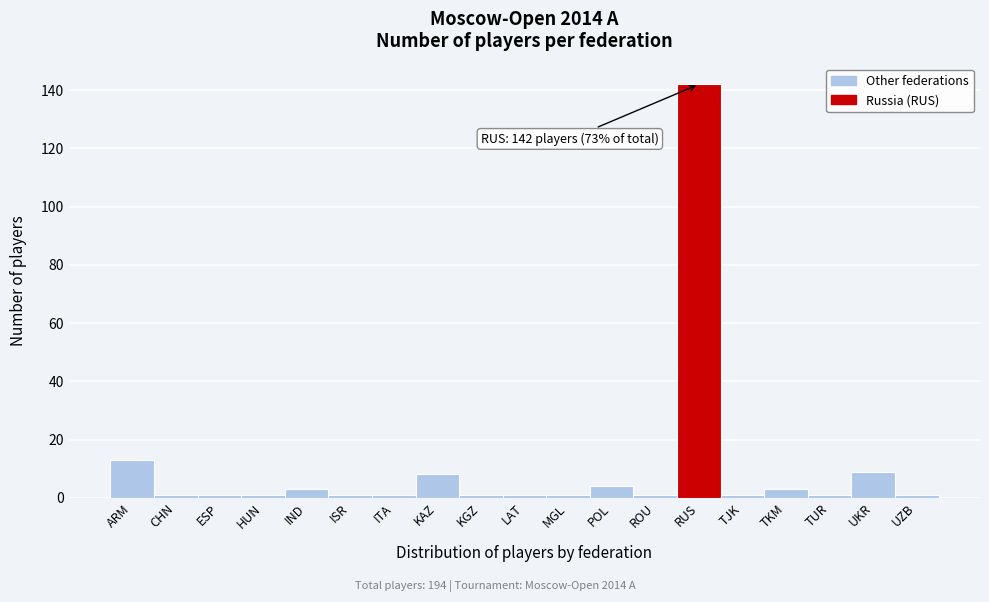

Reading left to right, transcribe all the data shown in this chart.

13	1	1	1	3	1	1	8	1	1	1	4	1	142	1	3	1	9	1